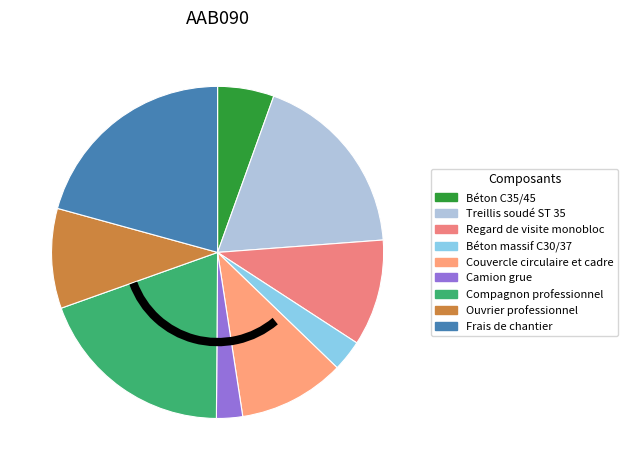

What percentage do Béton massif C30/37 and Camion grue together represent?

5.6%